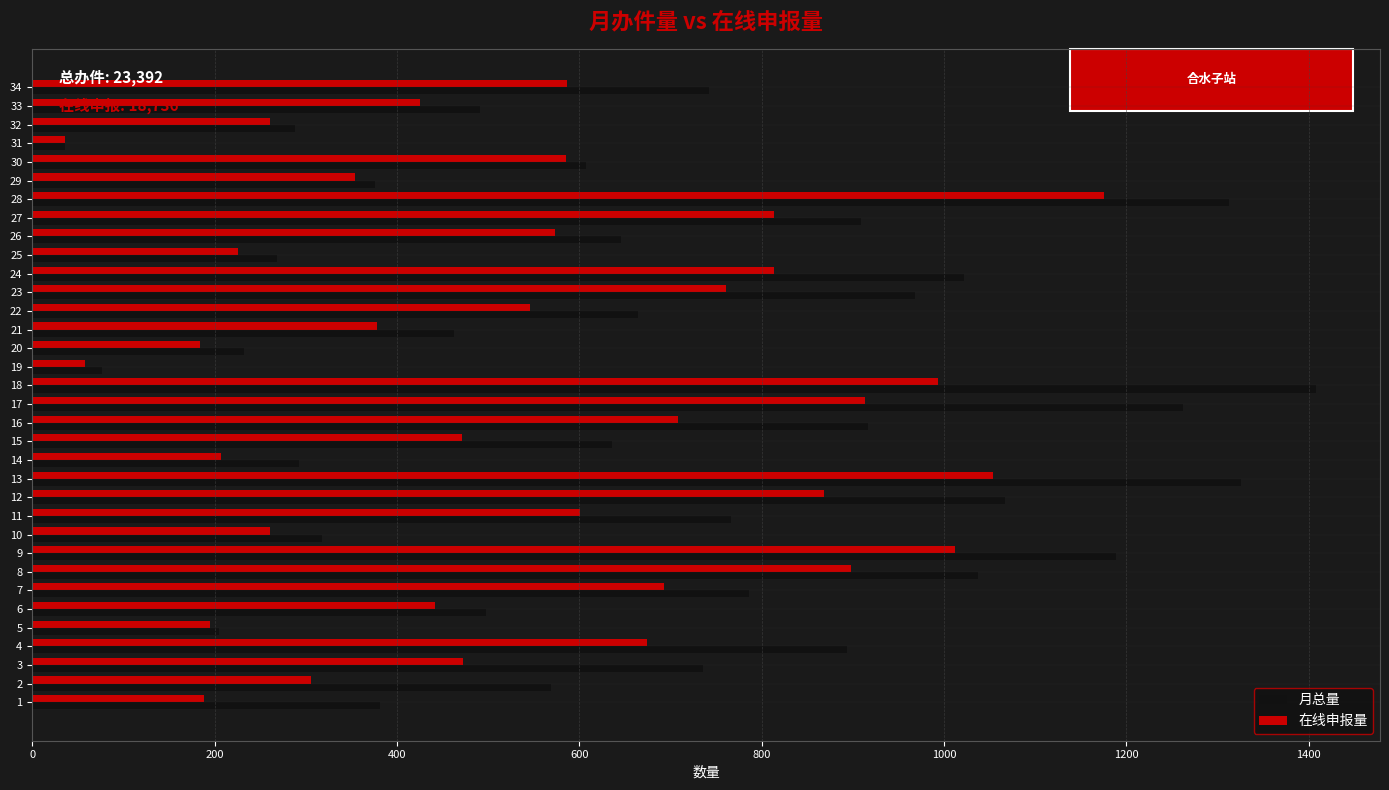

List the series in order of their overall mean, lowest first.

在线申报量, 月总量